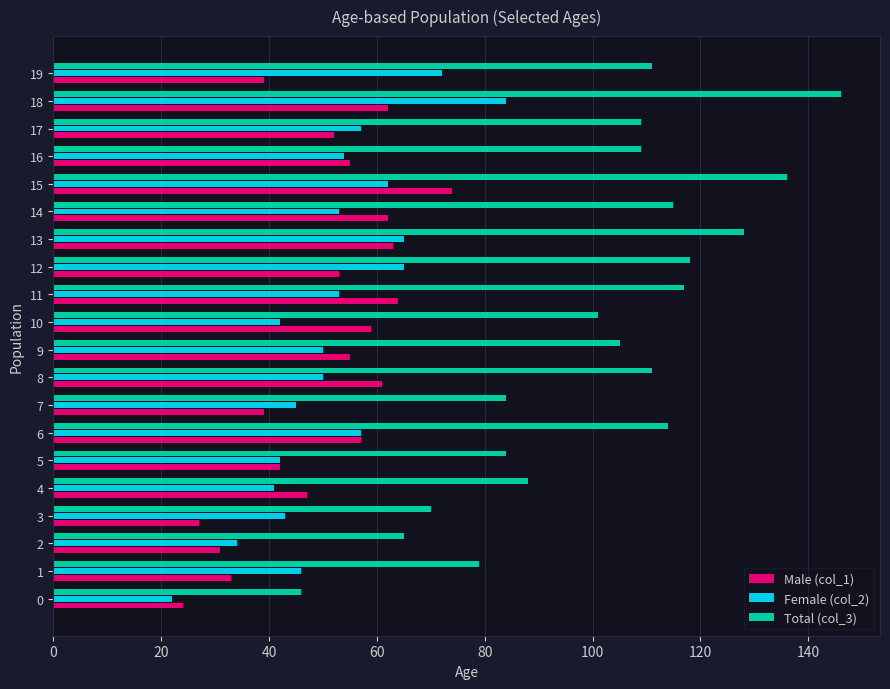

Which series changed the most between 7 and 13?

Total (col_3)